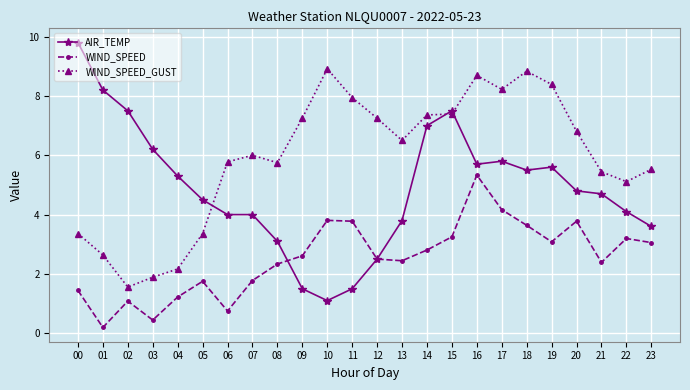

Which category has the highest value in the AIR_TEMP series?

00